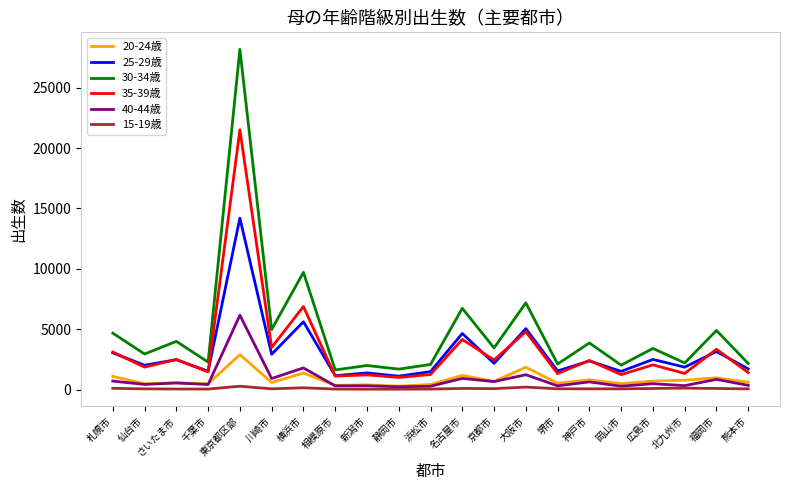

Rank the series by their maximum value, from highest to lowest.

30-34歳, 35-39歳, 25-29歳, 40-44歳, 20-24歳, 15-19歳